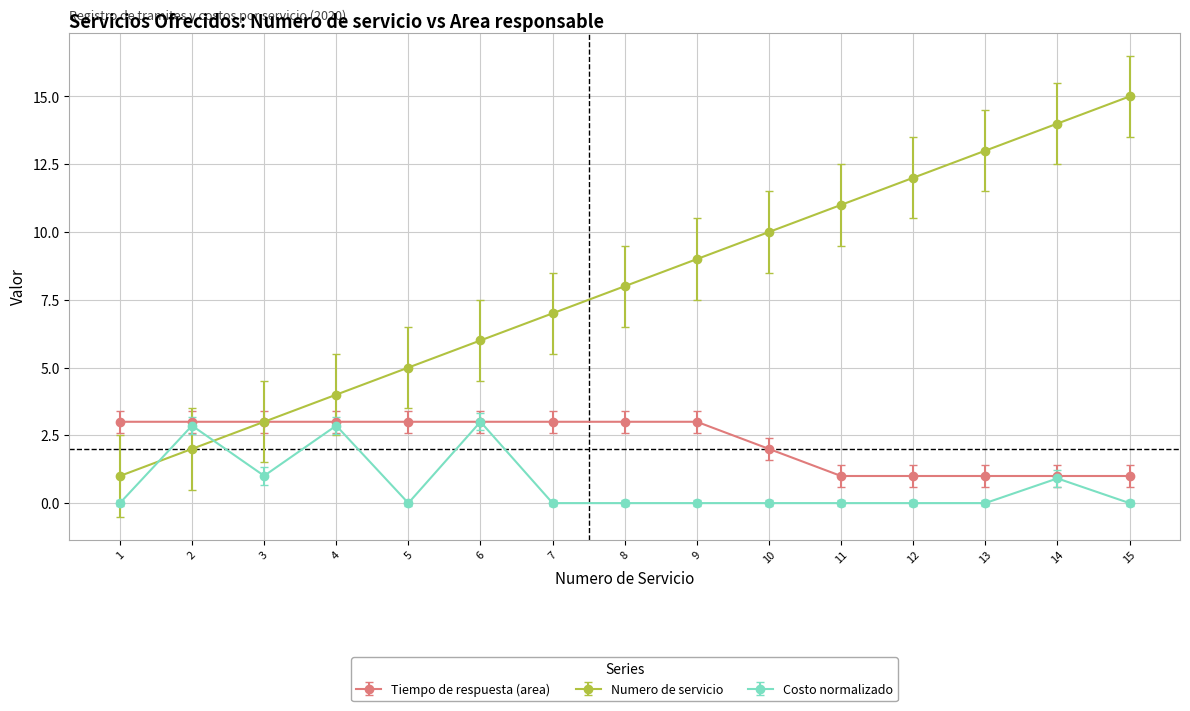

What is the greatest value displayed?

15.0